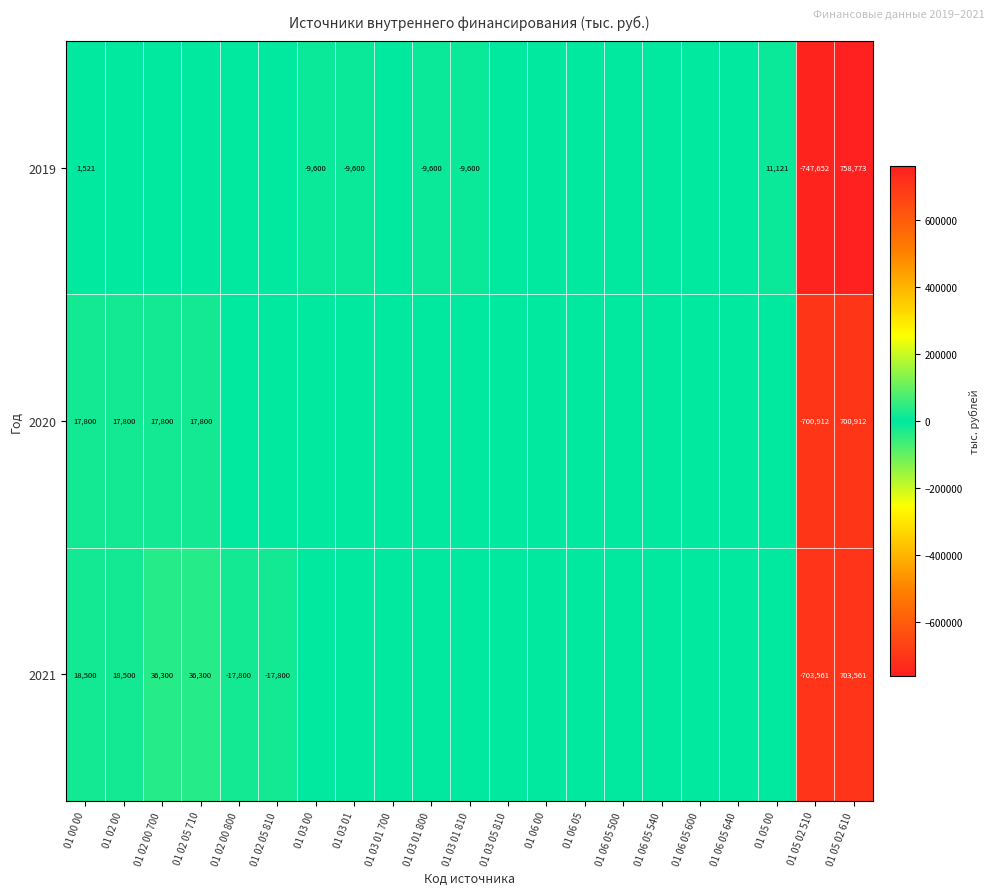

What is the sum of the 2020 values at 01 02 00 and 01 00 00?

35600